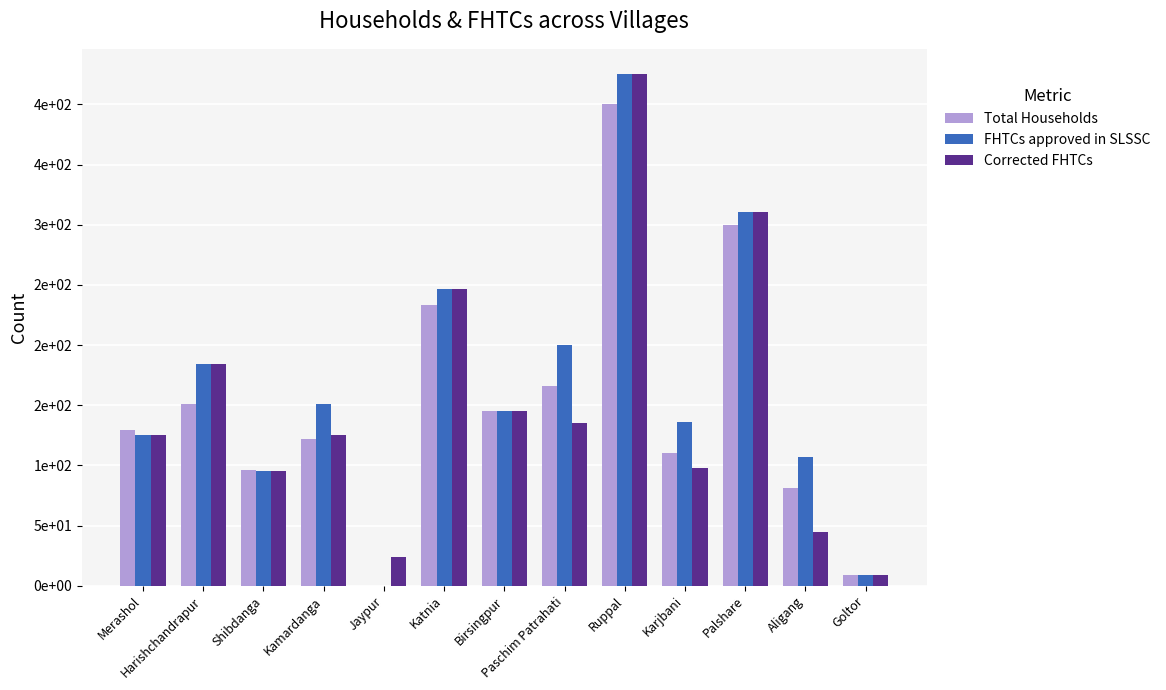

Between Katnia and Paschim Patrahati, which series saw the biggest shift?

Corrected FHTCs